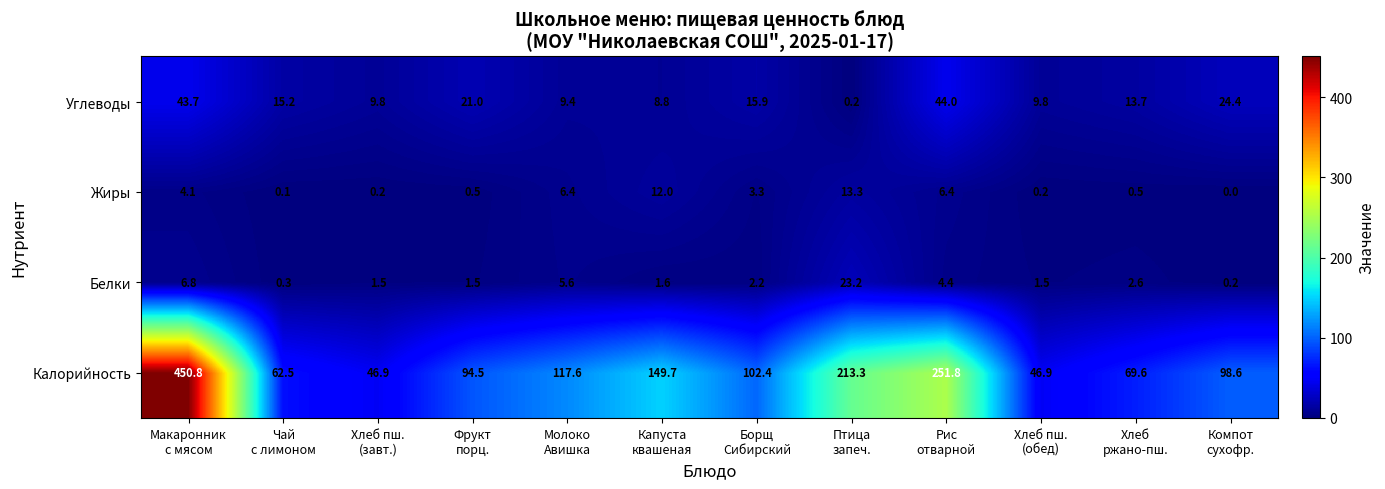

What is the total value across all series at Птица
запеч.?

250.0